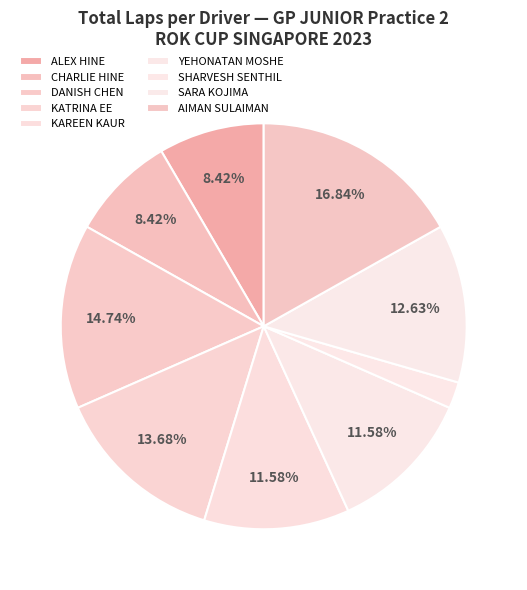

How many segments does this pie chart have?

9